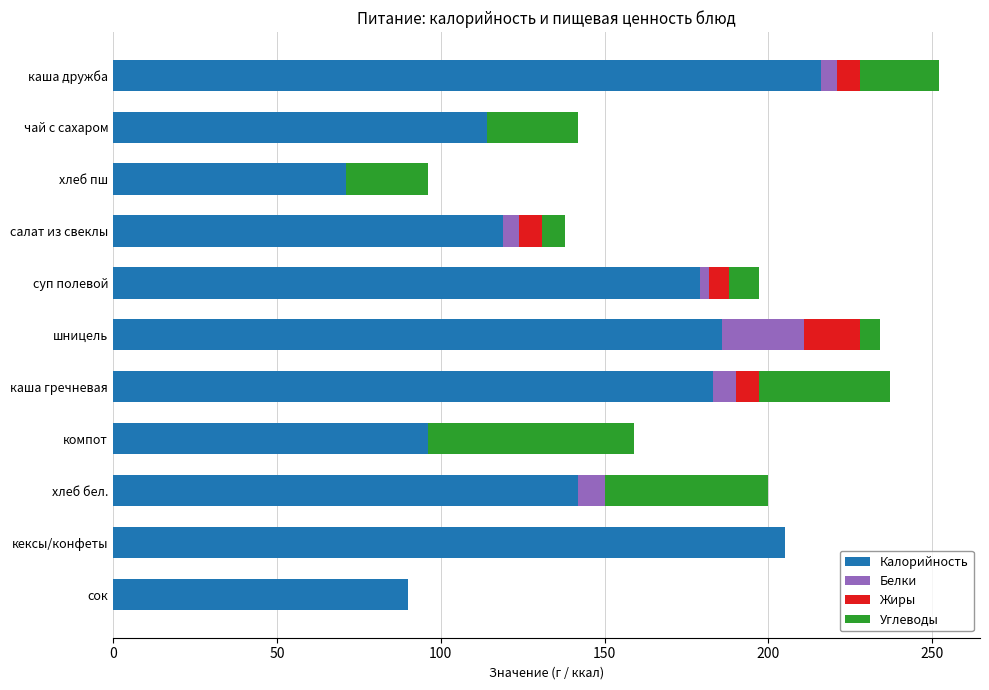

What is the total value across all series at кексы/конфеты?

205